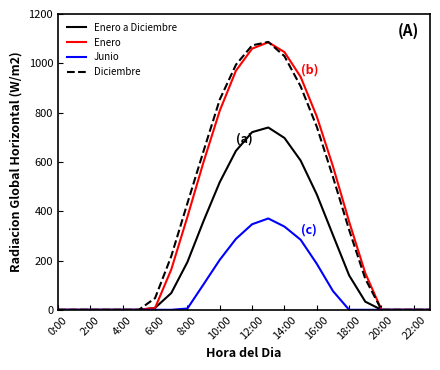

How many distinct data groups are displayed?

4